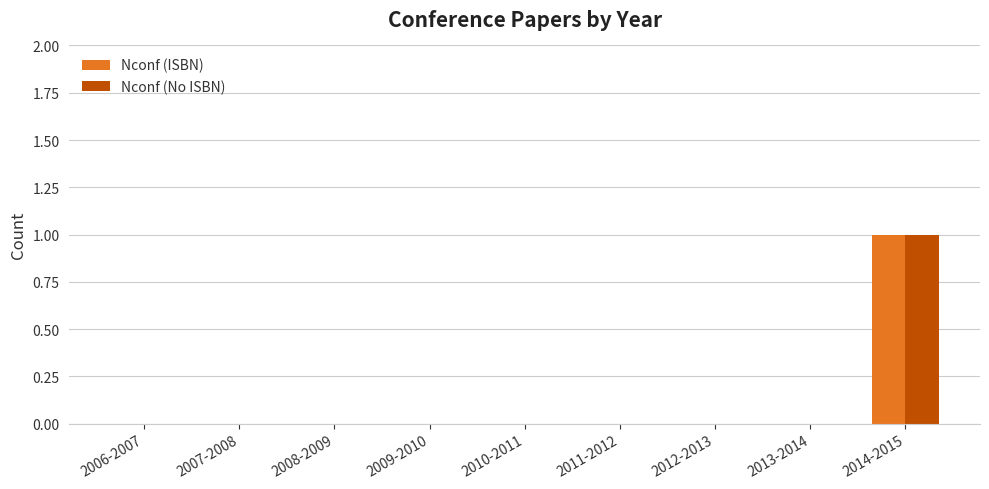

At which category is the sum across all series the highest?

2014-2015